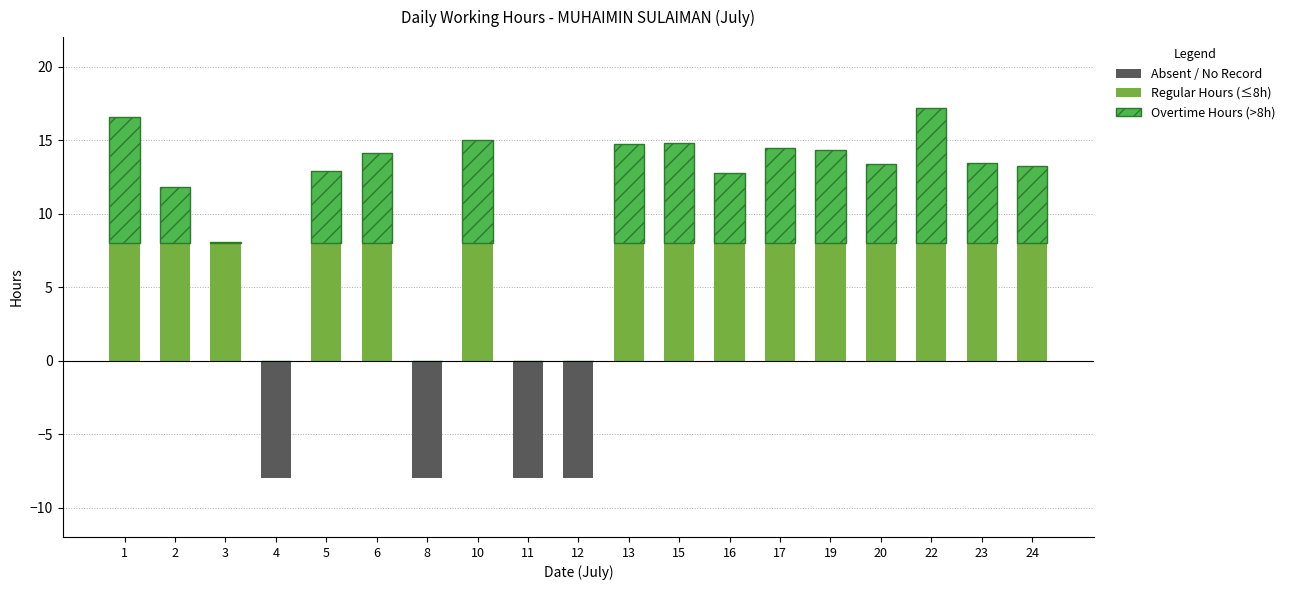

How many groups of bars are there?

19